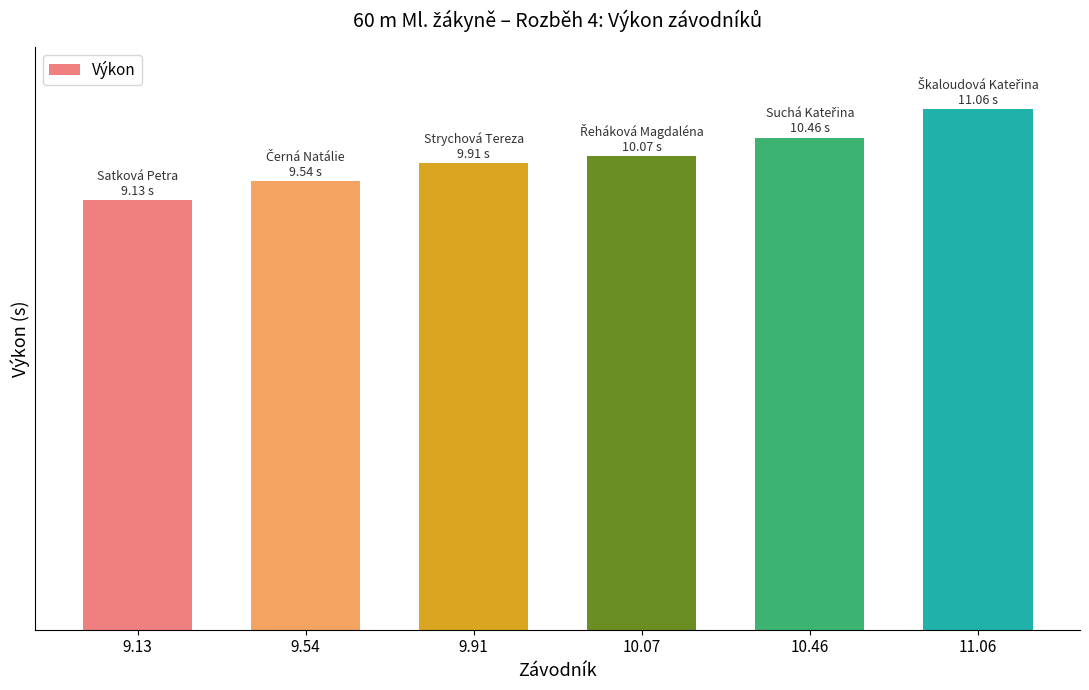

Where is the data nearest to the value 10?

10.07